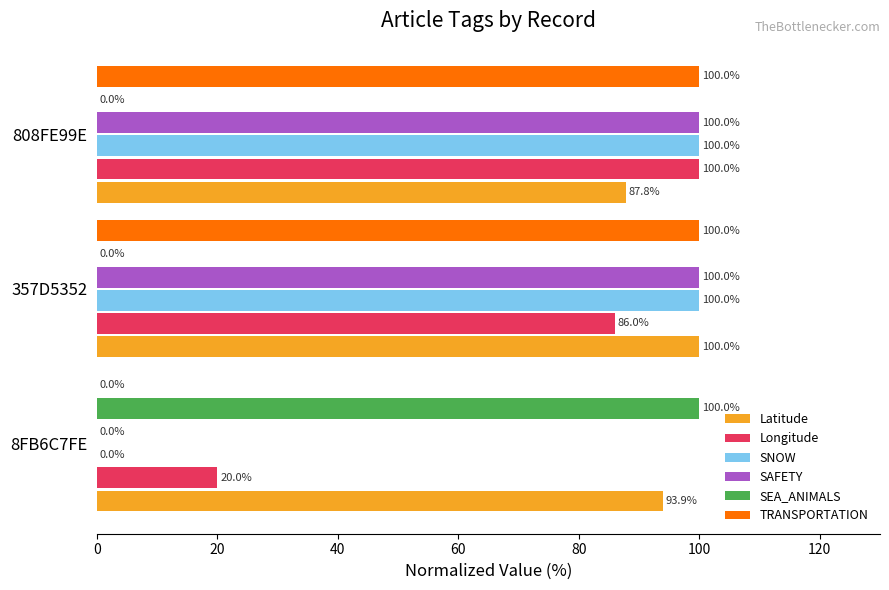

At which category is the sum across all series the highest?

808FE99E